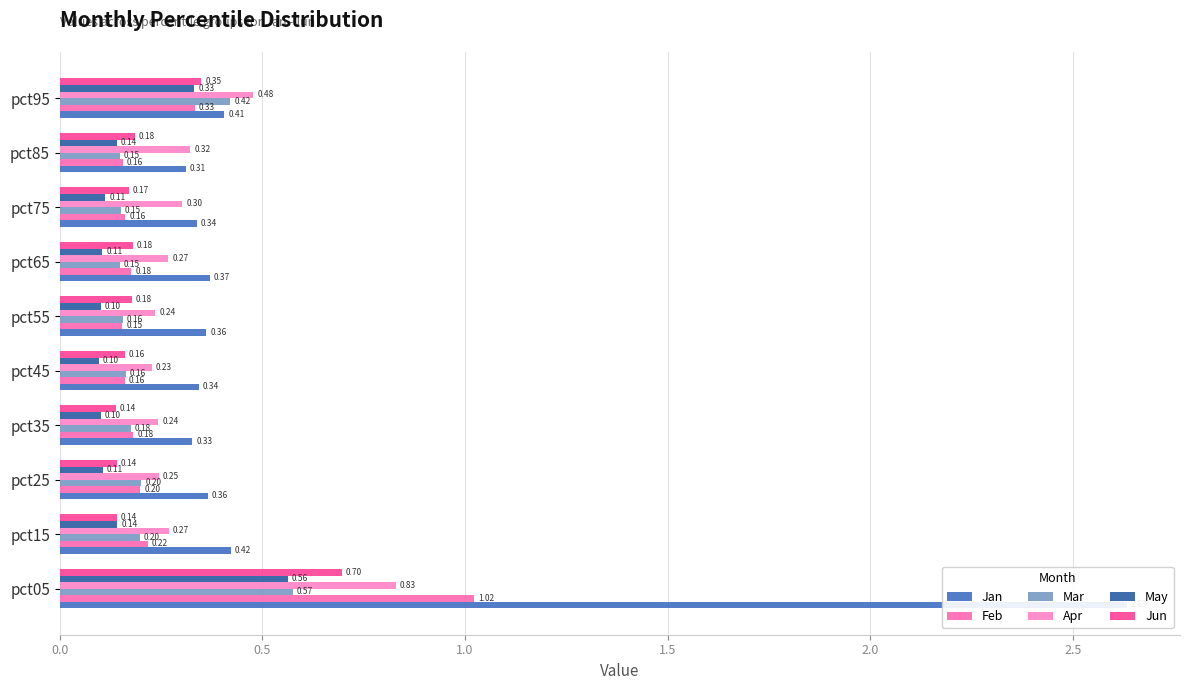

Which series has the largest total across all categories?

Jan